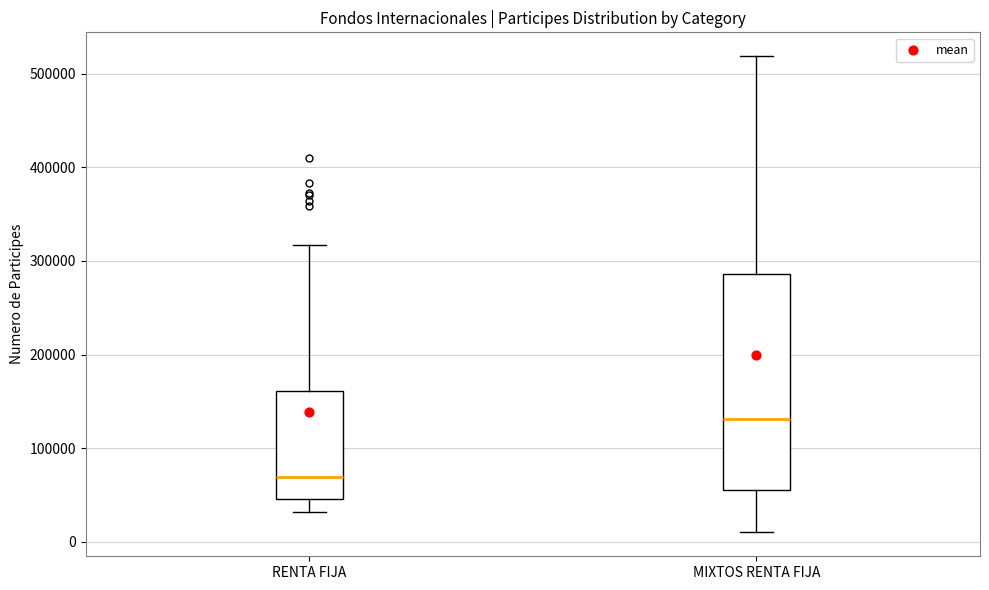

Which box is the tallest, from its lower edge to its upper edge?

MIXTOS RENTA FIJA